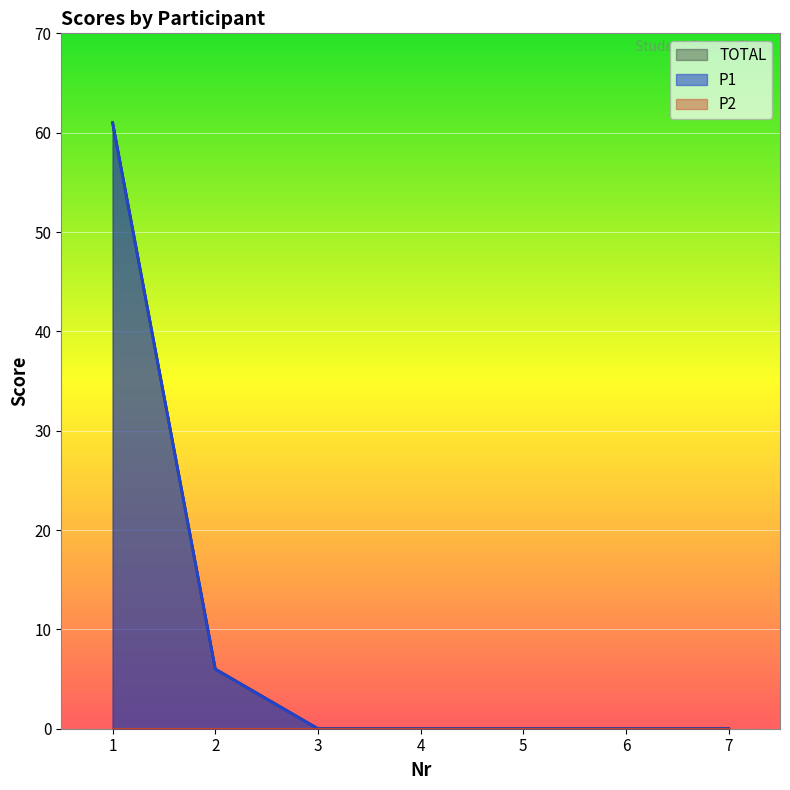

True or false: P1 and TOTAL intersect in this chart.

False